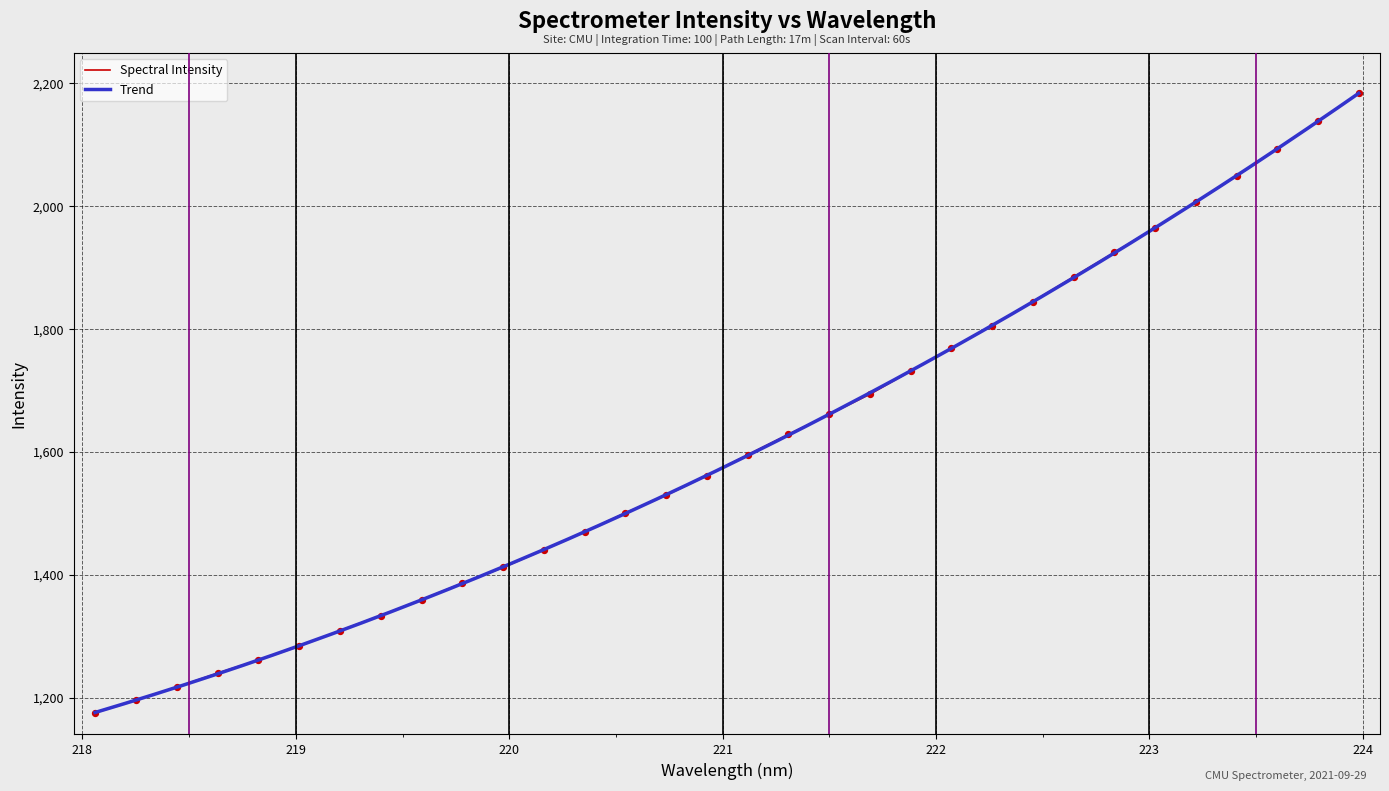

What is the minimum value for Spectral Intensity?

1175.6